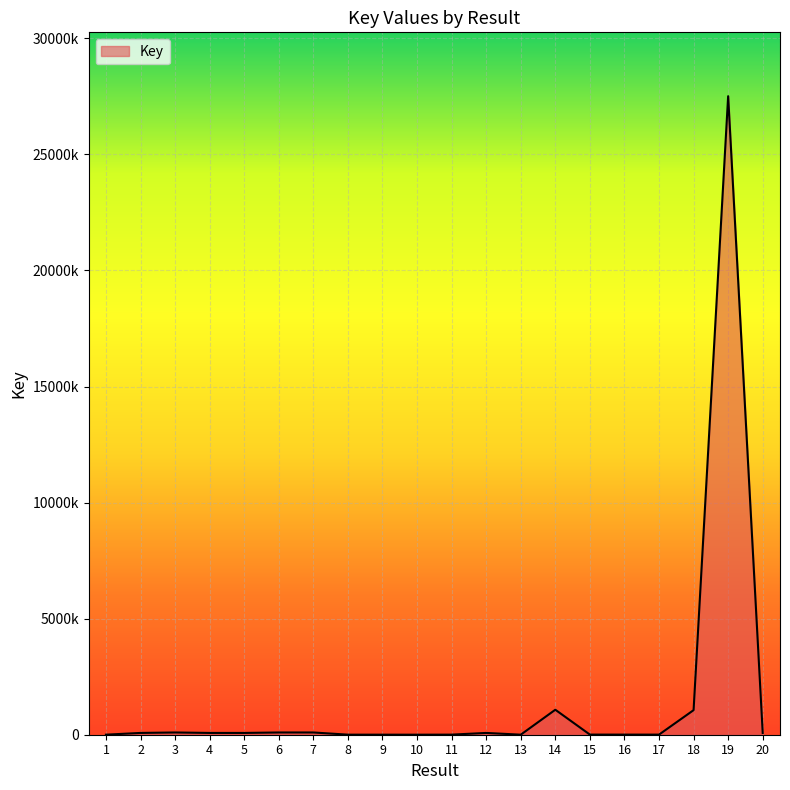

Does the chart have visible grid lines?

Yes